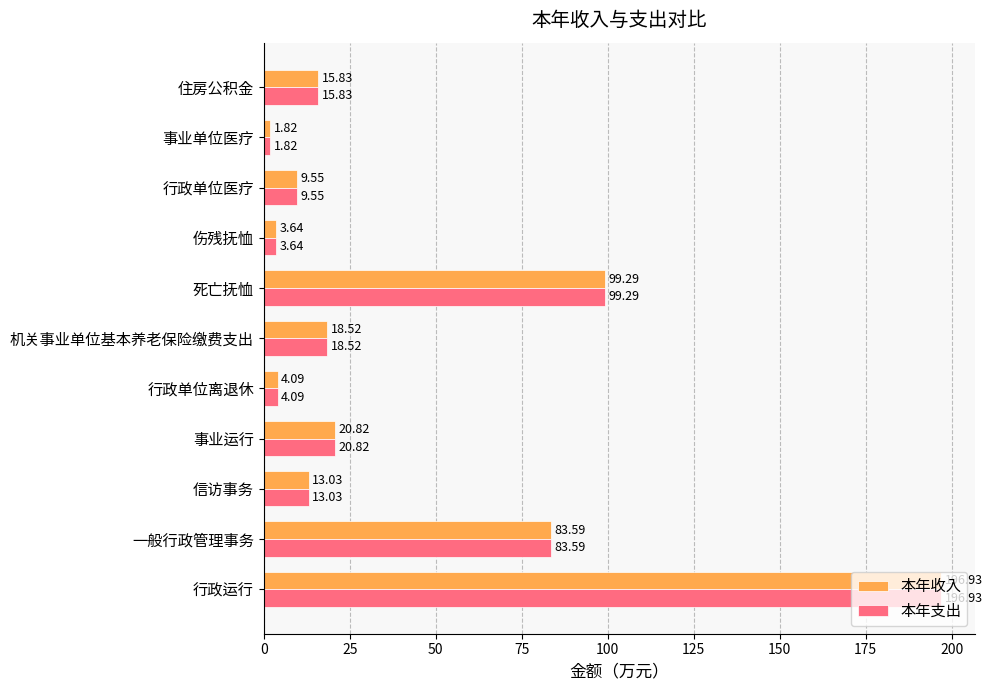

Rank the categories by 本年支出 value from lowest to highest.

事业单位医疗, 伤残抚恤, 行政单位离退休, 行政单位医疗, 信访事务, 住房公积金, 机关事业单位基本养老保险缴费支出, 事业运行, 一般行政管理事务, 死亡抚恤, 行政运行